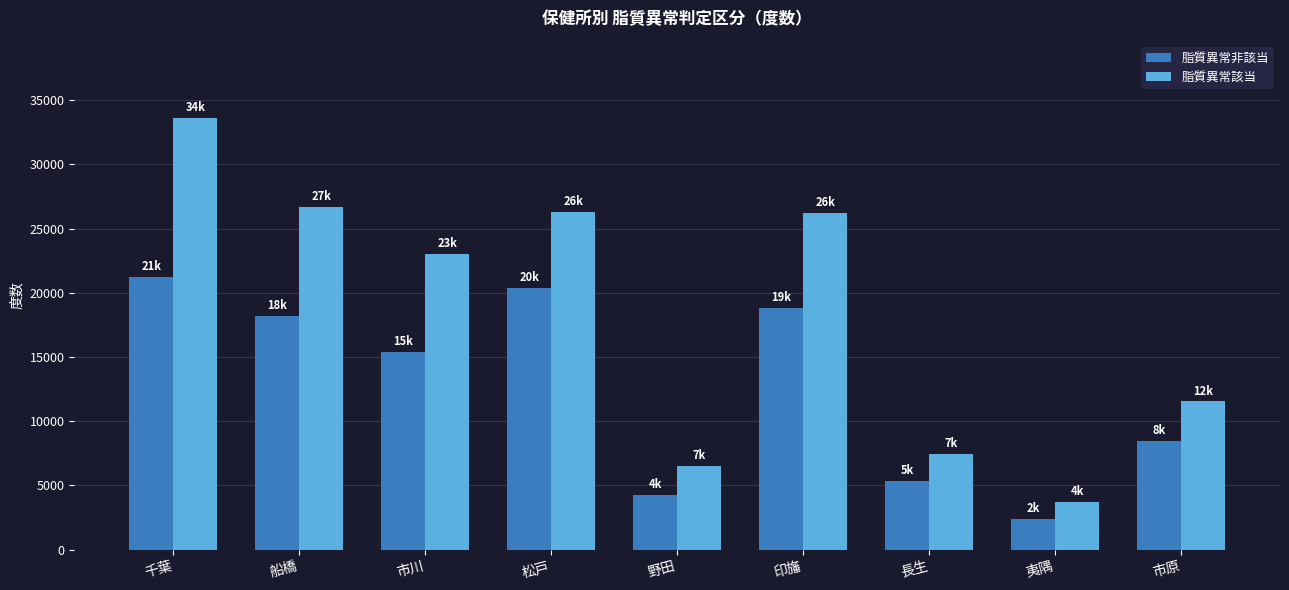

What is the average value of the 脂質異常該当 series?

18349